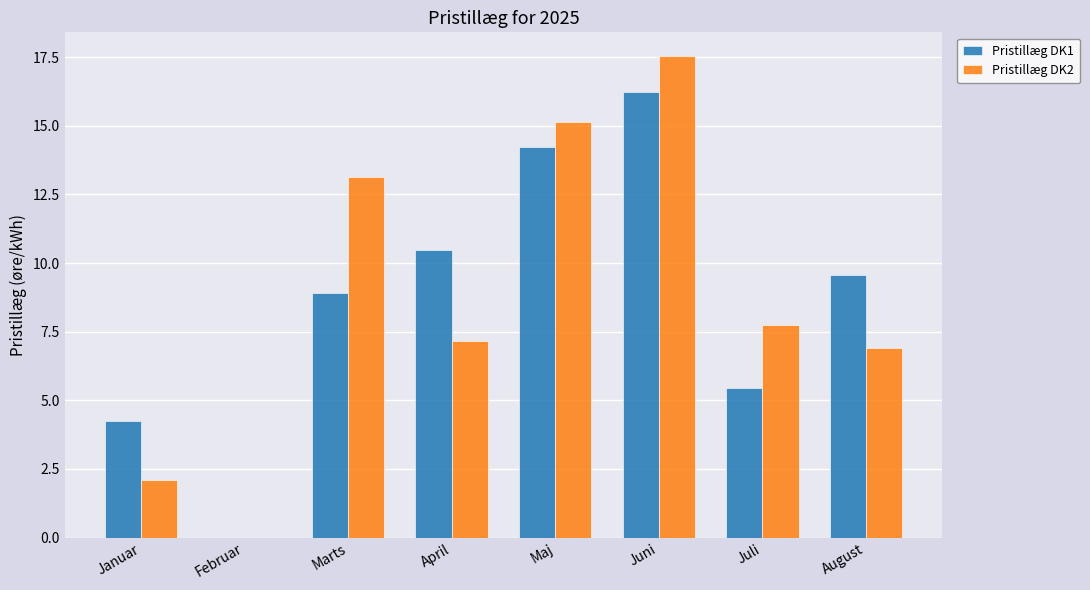

What is the total value across all series at Marts?

22.0